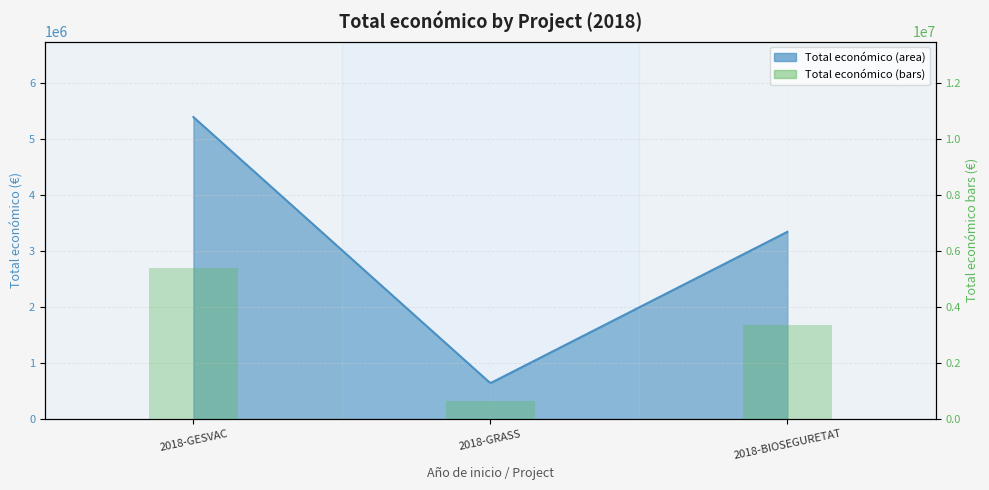

What position from the right is 2018-GESVAC?

3